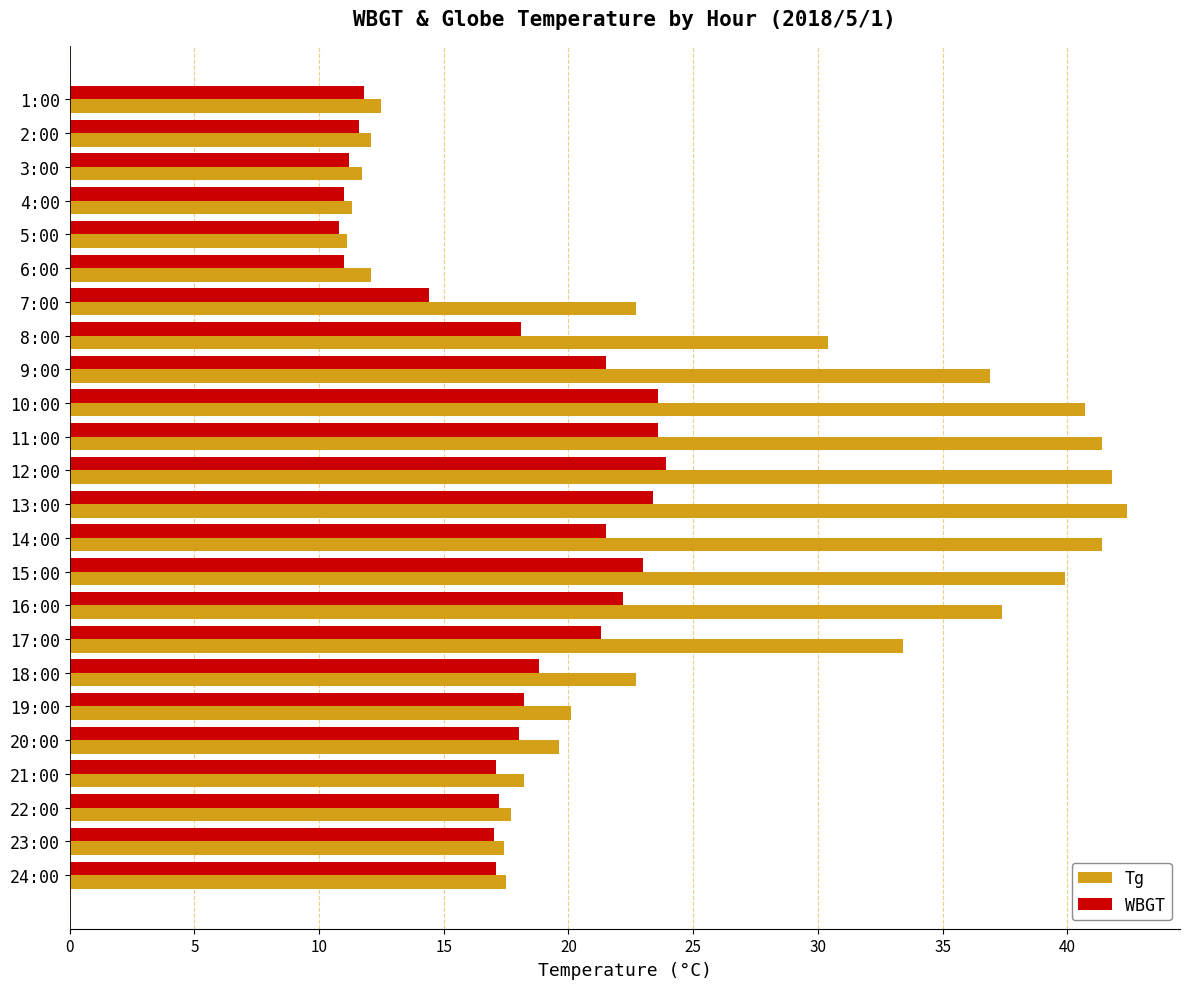

At how many categories does at least one series exceed 34?

8